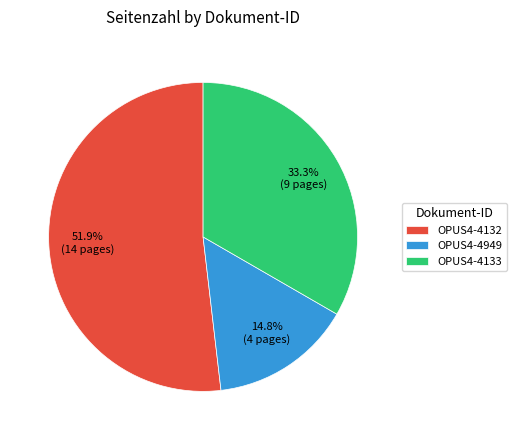

Approximately how many times larger is the value at OPUS4-4133 compared to OPUS4-4949?

2.2